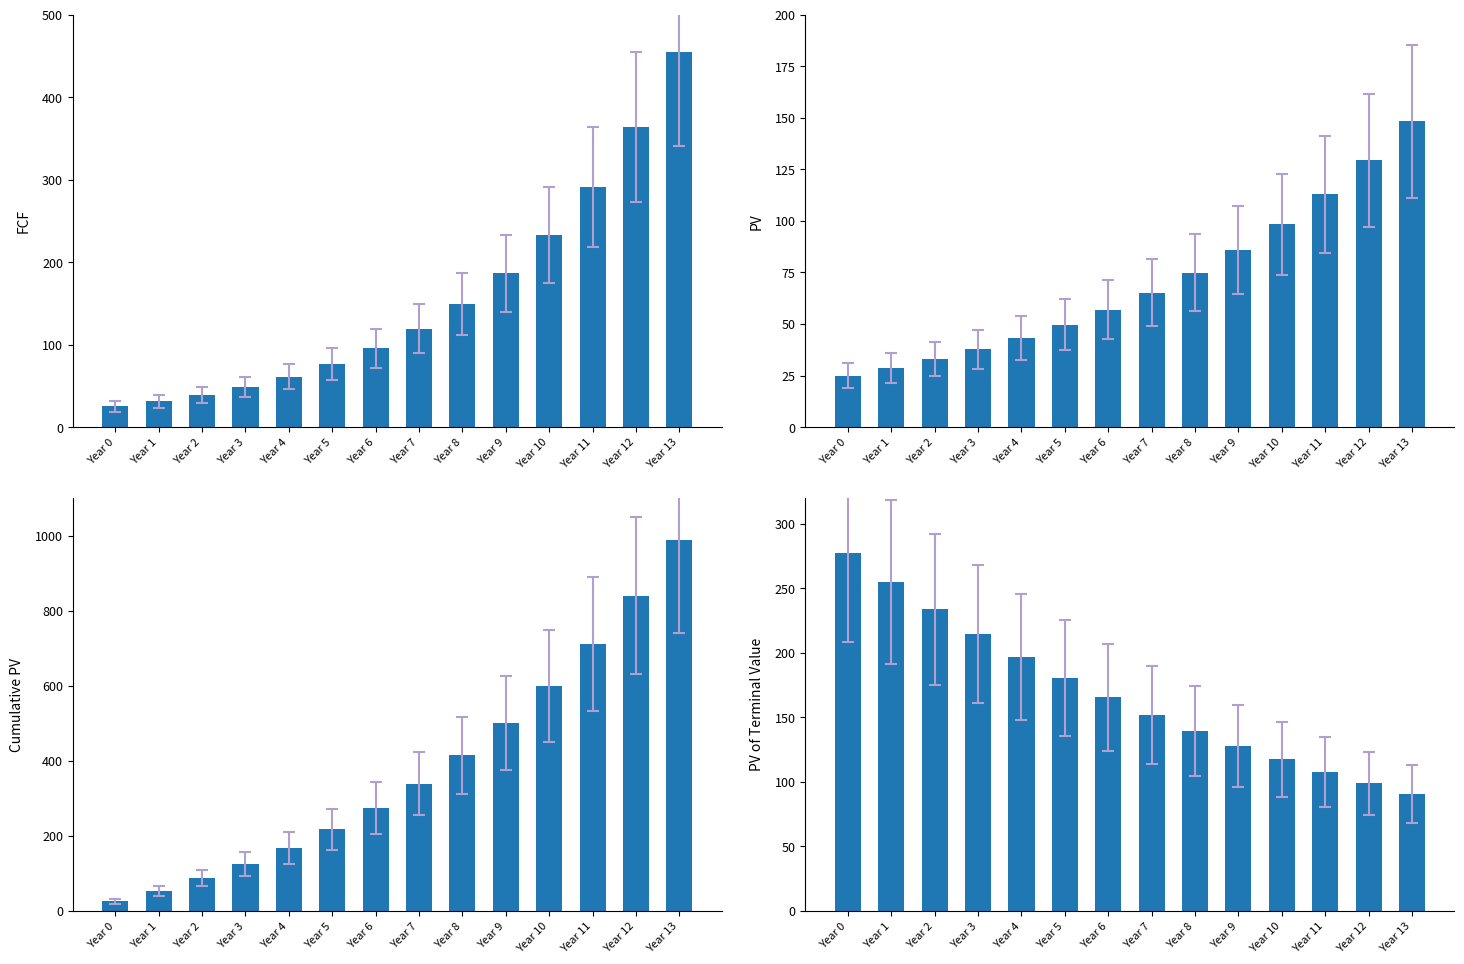

Is it true that FCF equals 44.7 at Year 1?

False